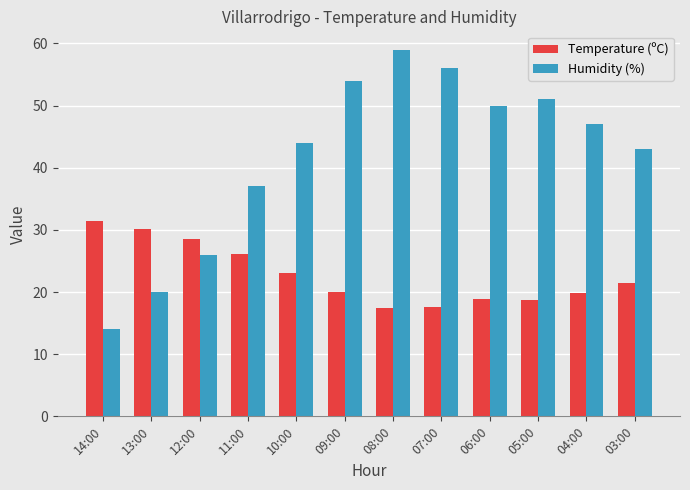

List the series in order of their peak value, lowest first.

Temperature (ºC), Humidity (%)